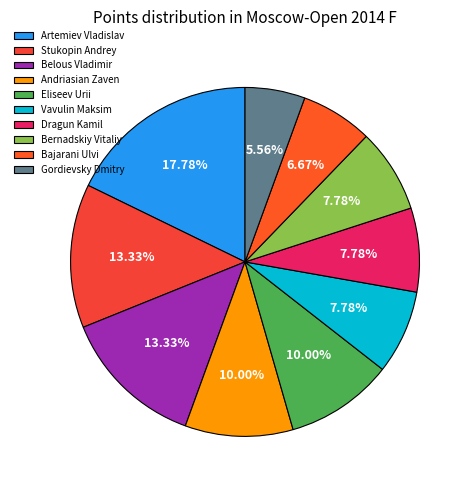

The Gordievsky Dmitry slice represents 6% of the pie. True or false?

True